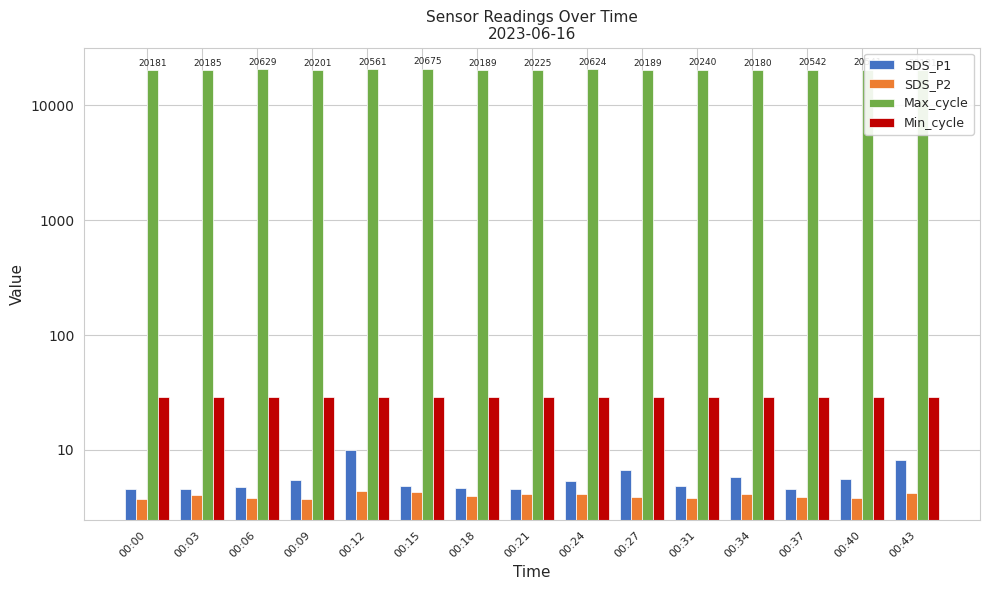

Where is Max_cycle nearest to the value 20427?

00:40